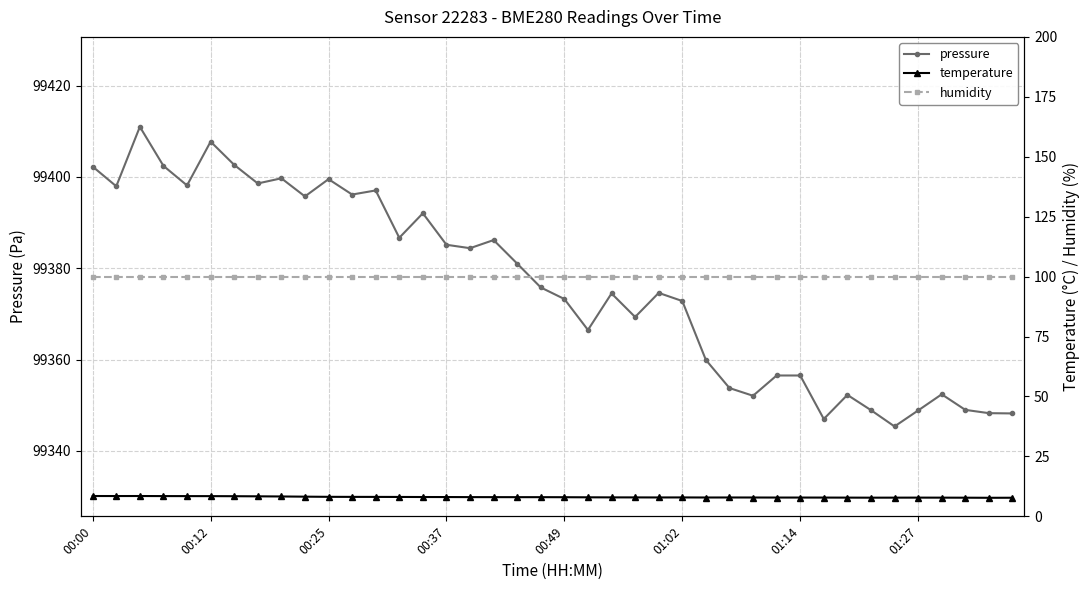

Count the number of data series in this chart.

3